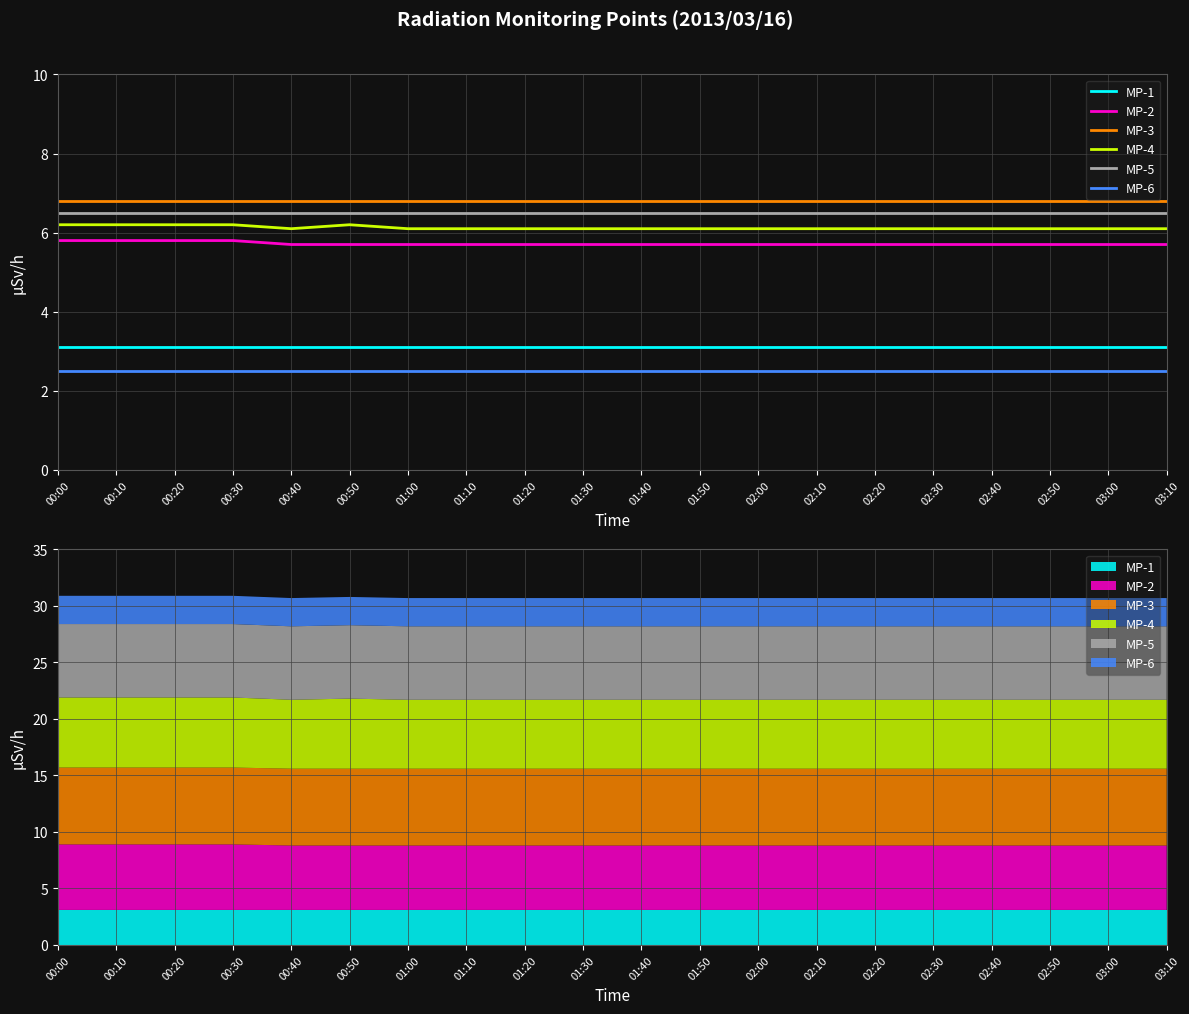

The value of MP-3 at 02:00 is 4.6. True or false?

False